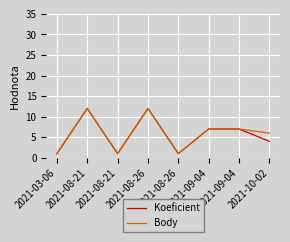

At how many categories does at least one series exceed 3?

5